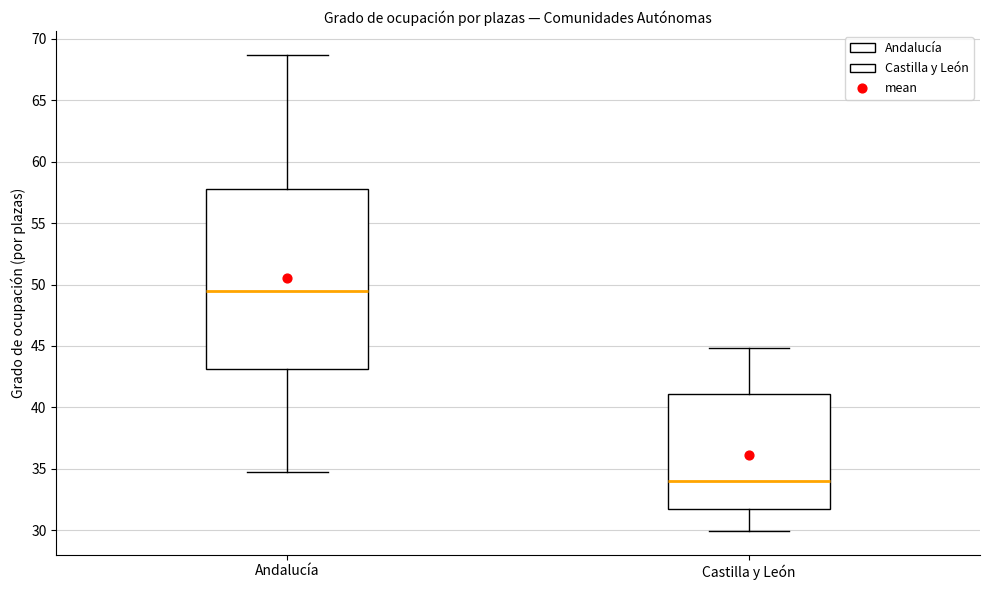

Which box is the tallest, from its lower edge to its upper edge?

Andalucía